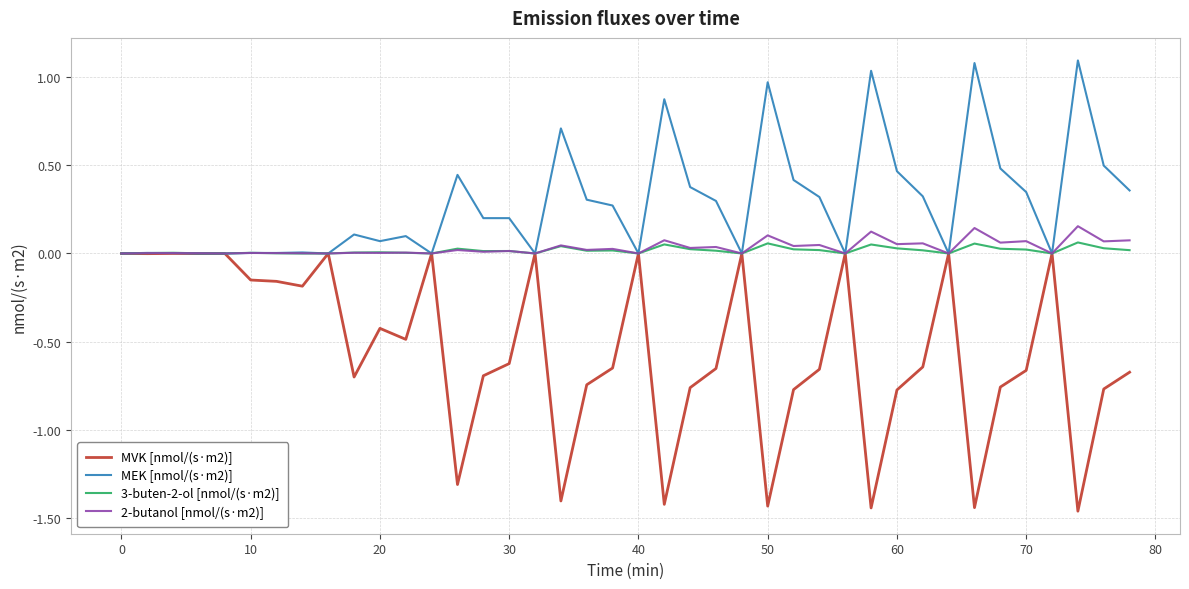

Which series has the largest total across all categories?

MEK [nmol/(s·m2)]